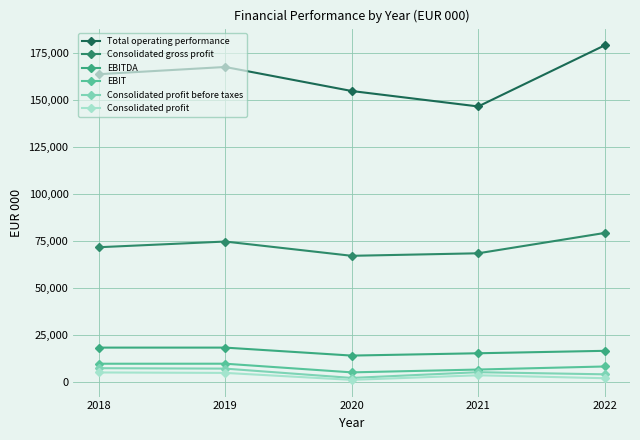

The Consolidated gross profit series shows 90493 at 2021. True or false?

False